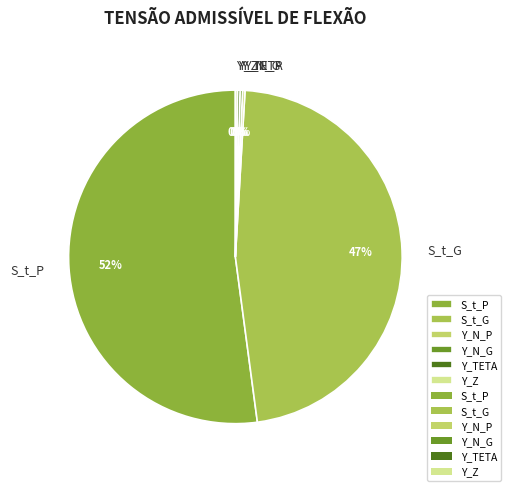

To the nearest percent, what is the average slice percentage?

17%